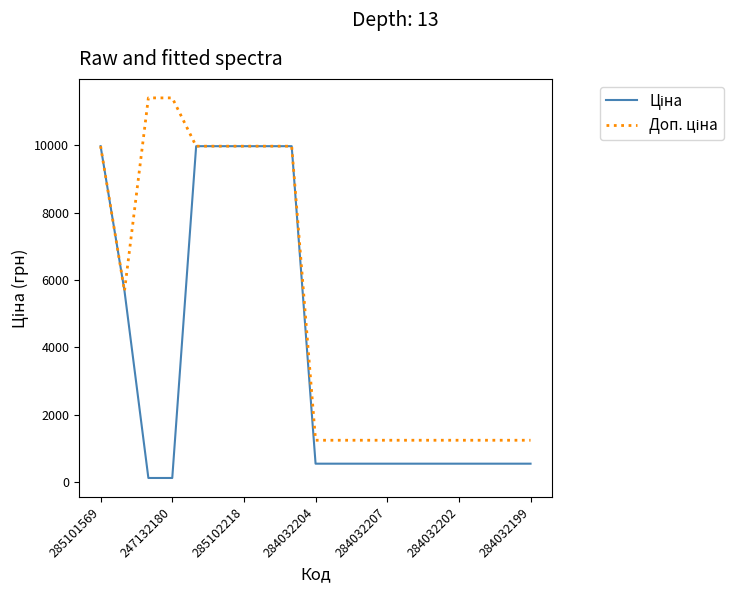

What is the highest value of the Ціна series?

9975.0